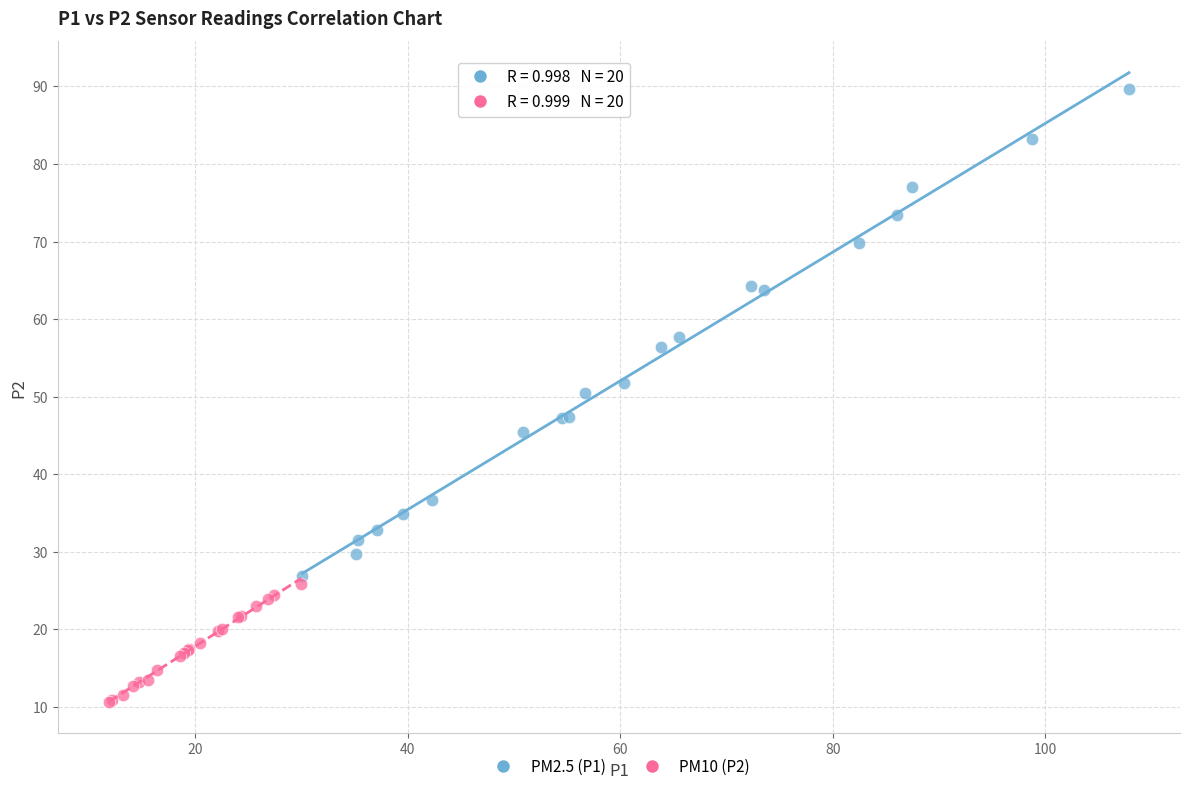

Which series contains the lowest Y value?

PM10 (P2)